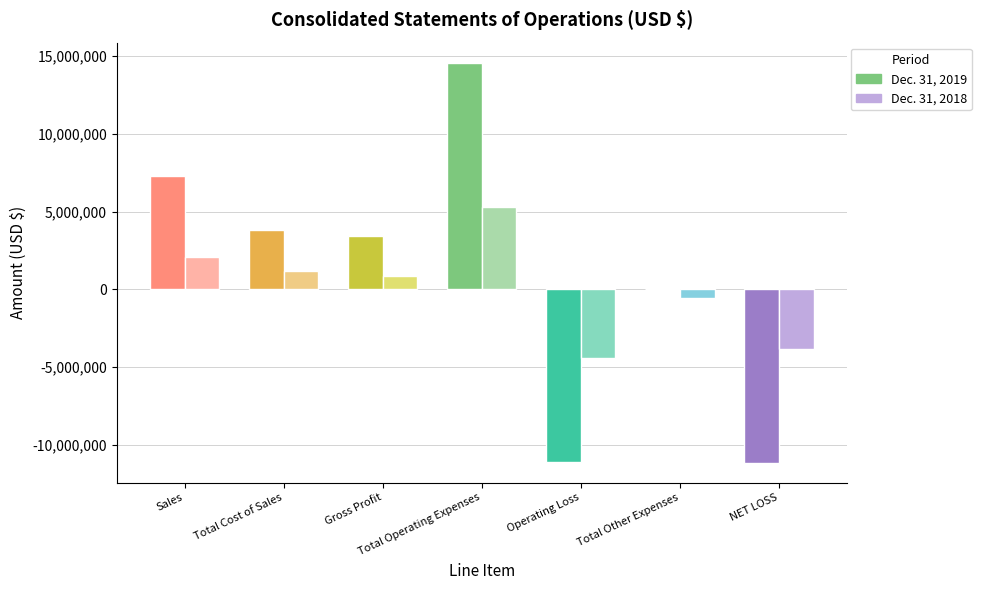

What are all the series names shown in the legend?

Dec. 31, 2019, Dec. 31, 2018